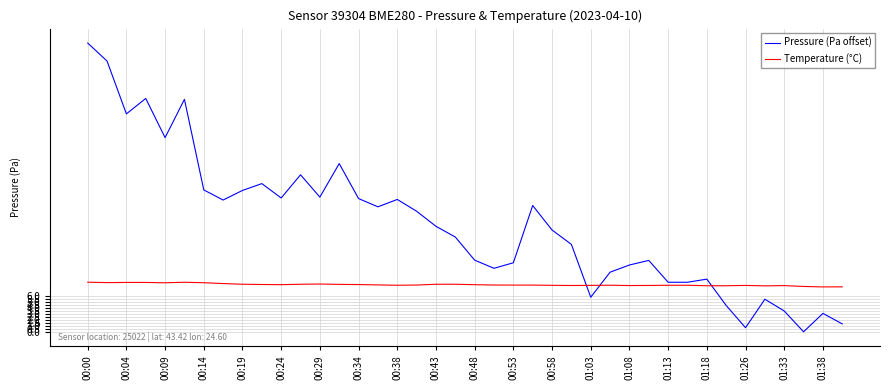

Which series has the largest total across all categories?

Pressure (Pa offset)